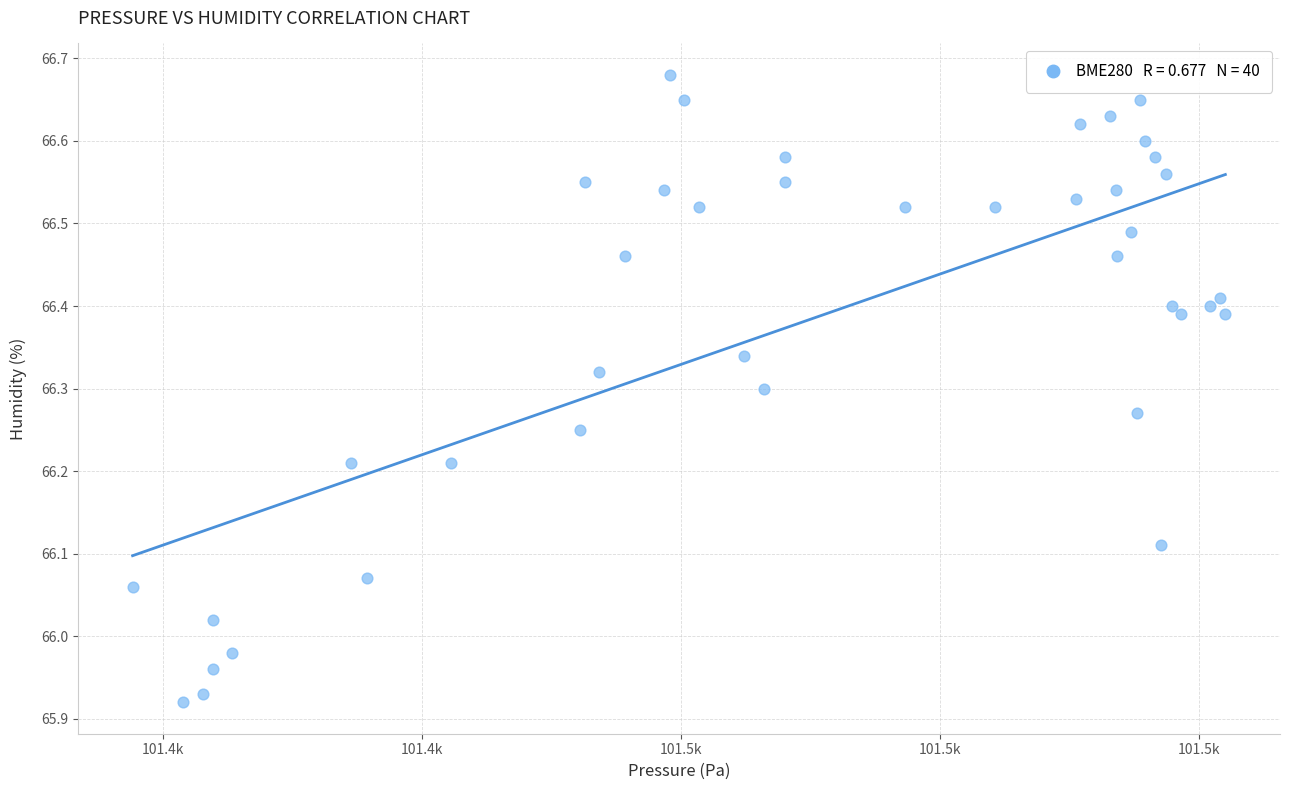

What is the range of Y values (max minus min)?

0.8